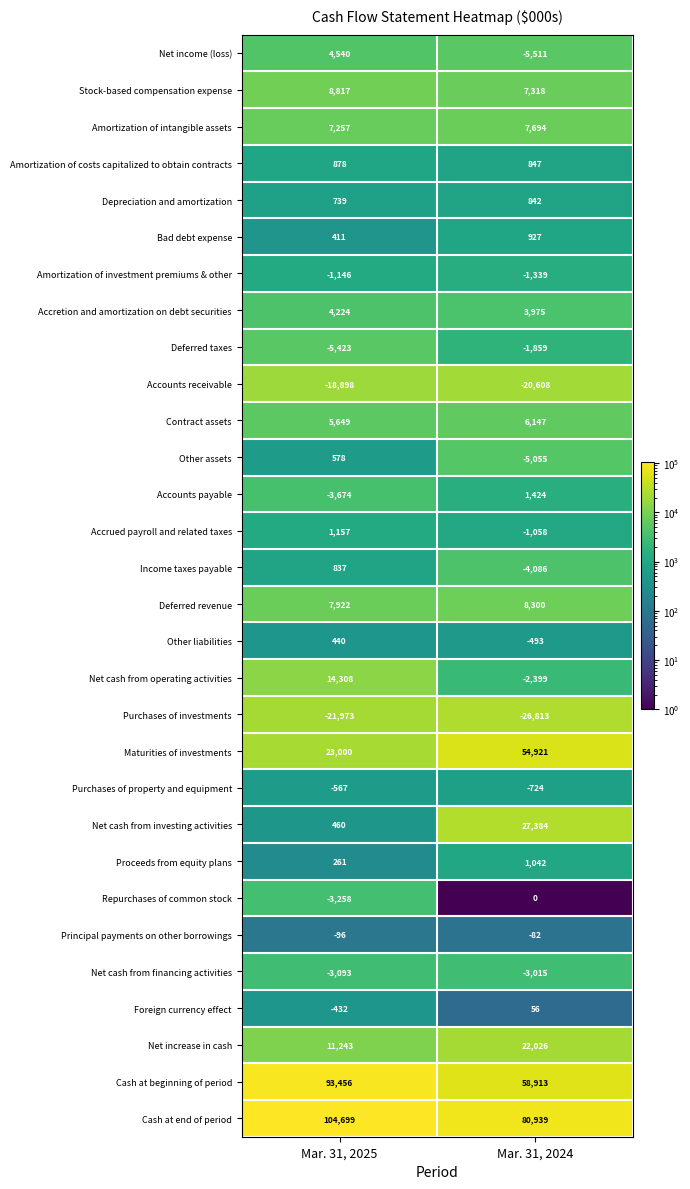

Which series has the largest total across all categories?

Cash at end of period